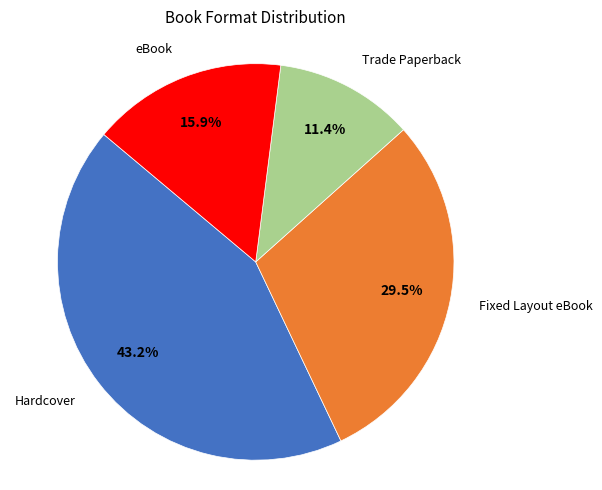

Which has a higher value, Hardcover or eBook?

Hardcover